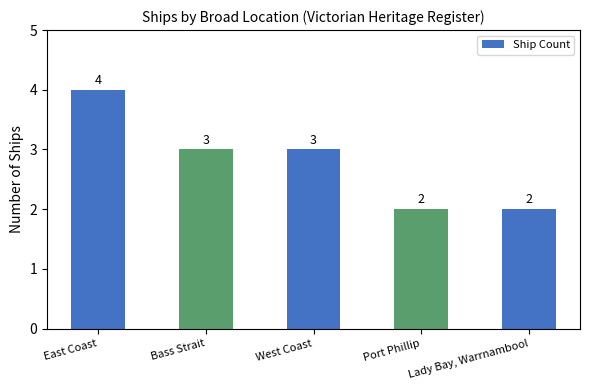

Reading right to left, transcribe all the data shown in this chart.

2	2	3	3	4